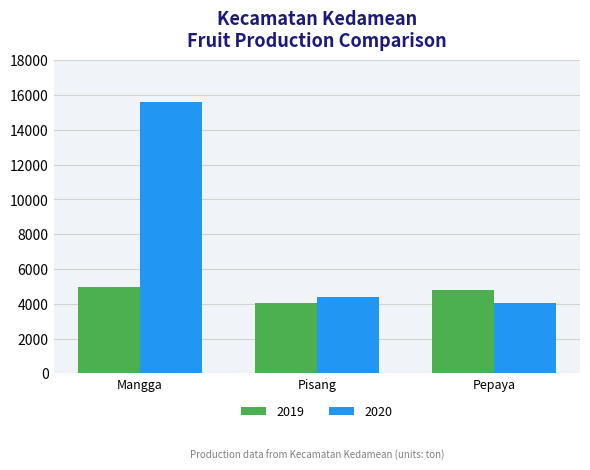

What is the label of the 2nd bar from the right?

Pisang